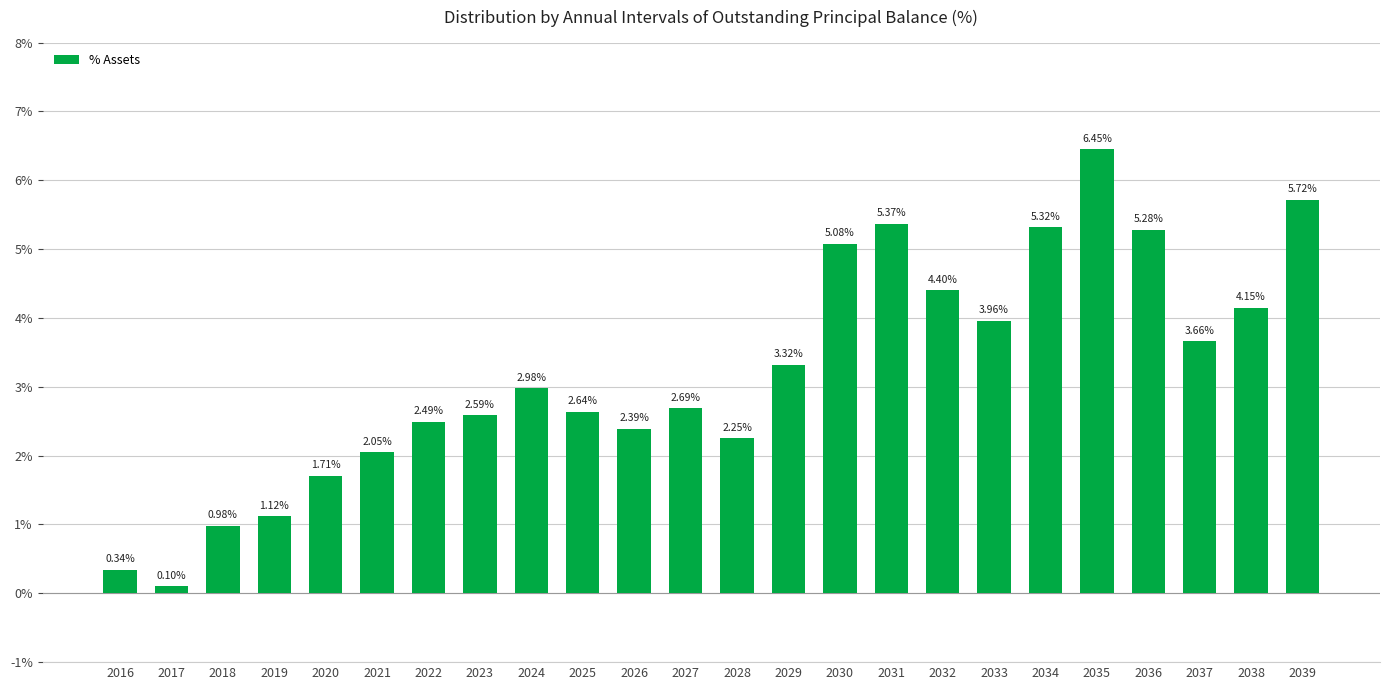

Is it true that the value at 2028 is 4.0?

False